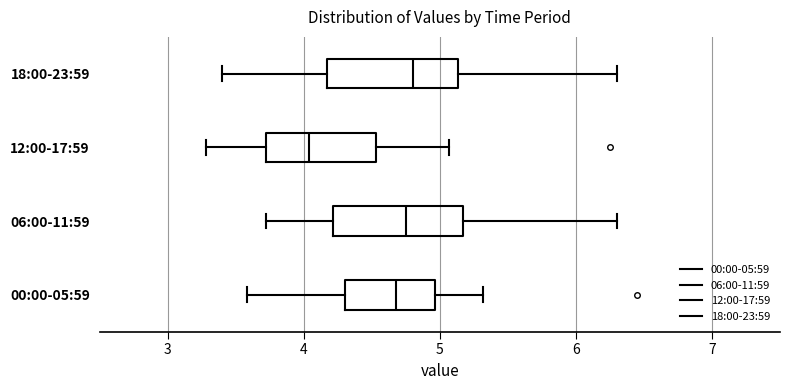

Reading bottom to top, read every box against the x-axis: the position of its median line, the range the box covers, and the ends of its whiskers. The values are not printed on the chart, so give them approximately, as read against the axis.

00:00-05:59: median 4.7, box 4.3 to 5.0, whiskers 3.6 to 5.3
06:00-11:59: median 4.8, box 4.2 to 5.2, whiskers 3.7 to 6.3
12:00-17:59: median 4.0, box 3.7 to 4.5, whiskers 3.3 to 5.1
18:00-23:59: median 4.8, box 4.2 to 5.1, whiskers 3.4 to 6.3